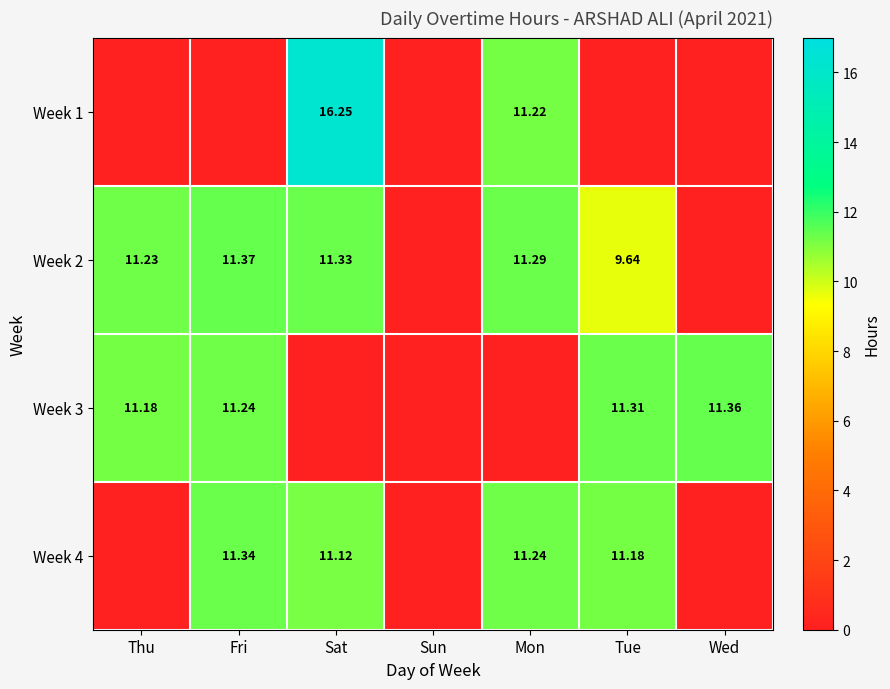

Rank the series at Sun from highest to lowest value.

Week 1, Week 2, Week 3, Week 4